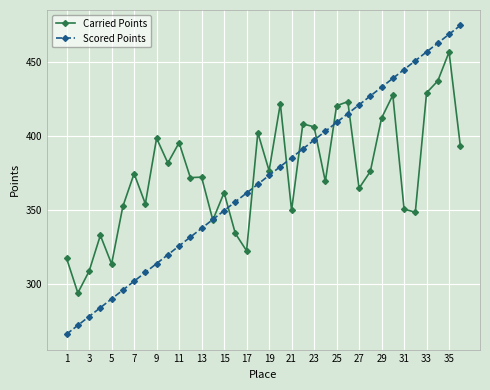

What is the greatest value displayed?

474.4